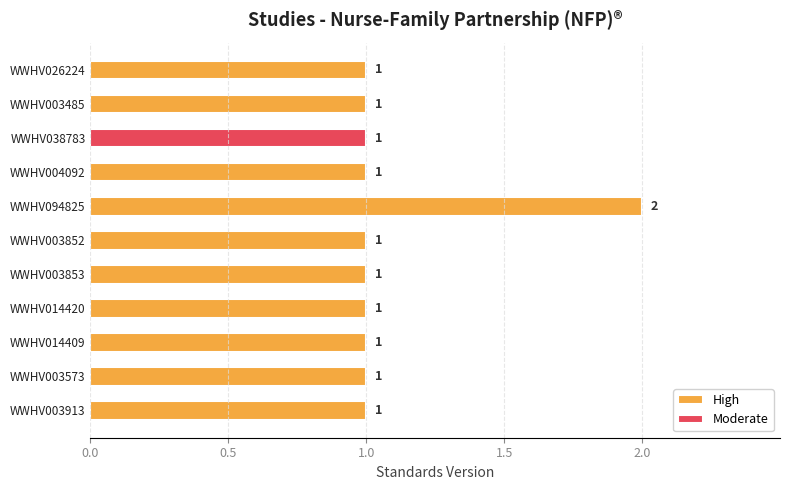

The High series shows 1 at WWHV026224. True or false?

True